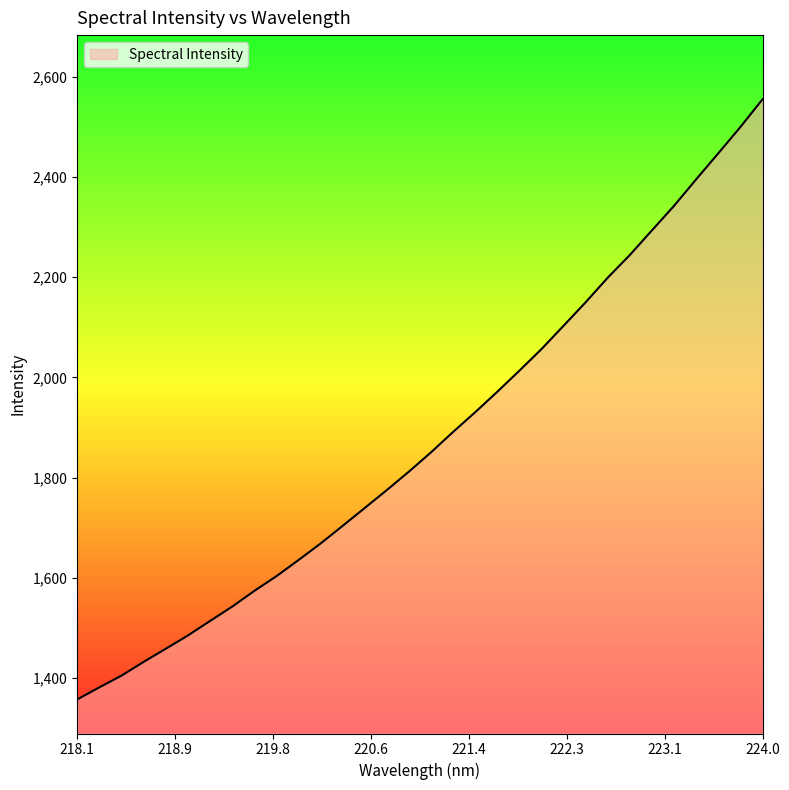

What is the difference between the maximum and minimum values?

1197.9